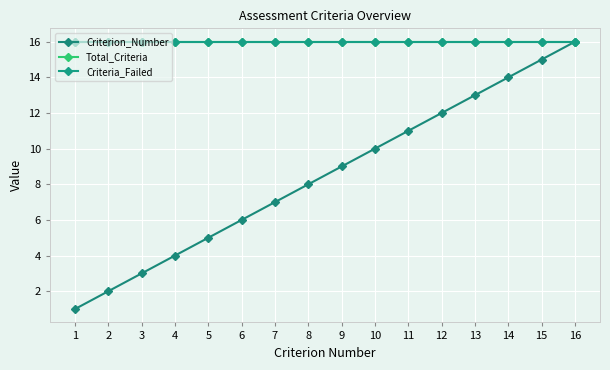

What is the value of the Criteria_Failed point at the 9th from the left?

16